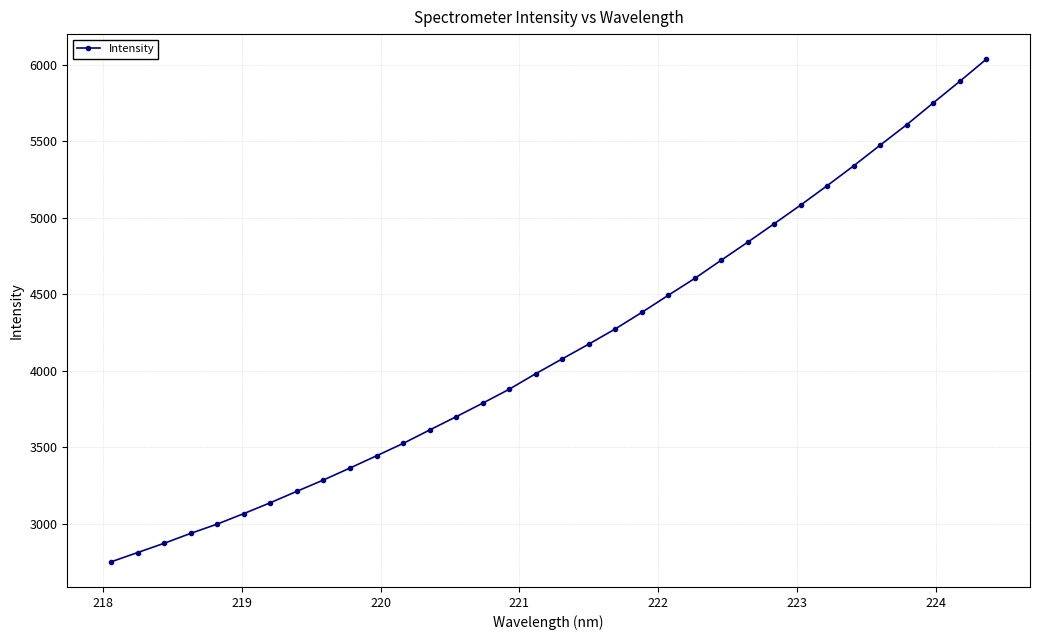

What is the average value?

4156.2